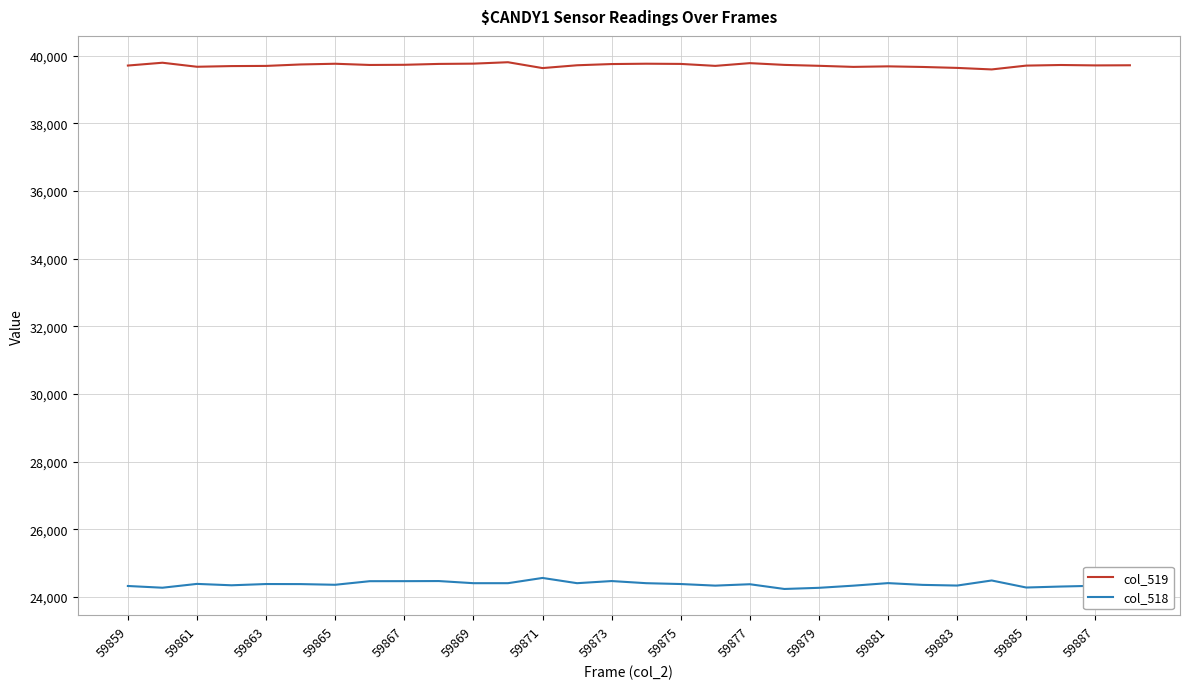

What is the greatest value displayed?

39808